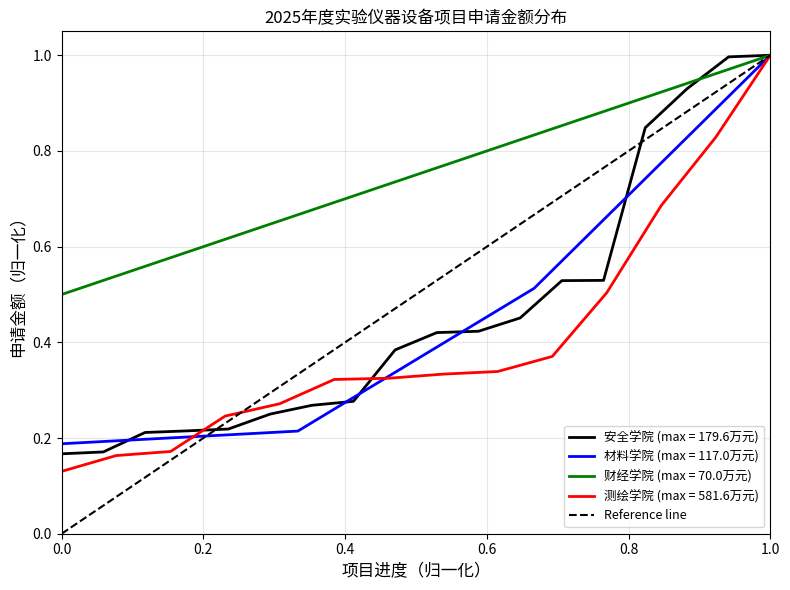

Between 0.0 and 1.0, which is larger?

1.0